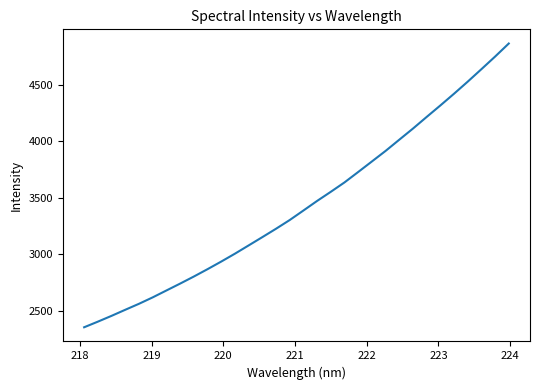

How many lines are shown in the chart?

1